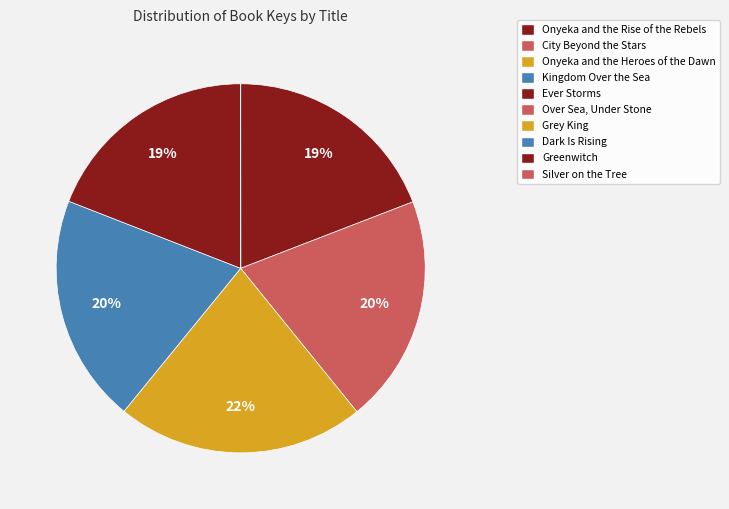

Which category has the biggest portion of the pie?

Onyeka and the Heroes of the Dawn